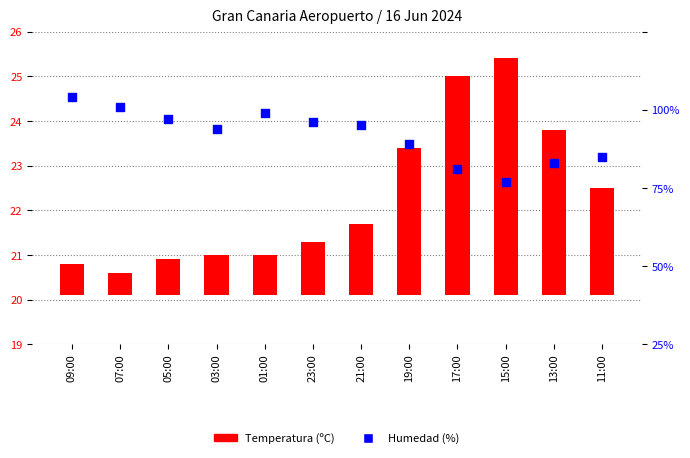

Which series has the largest total across all categories?

Humedad (%)